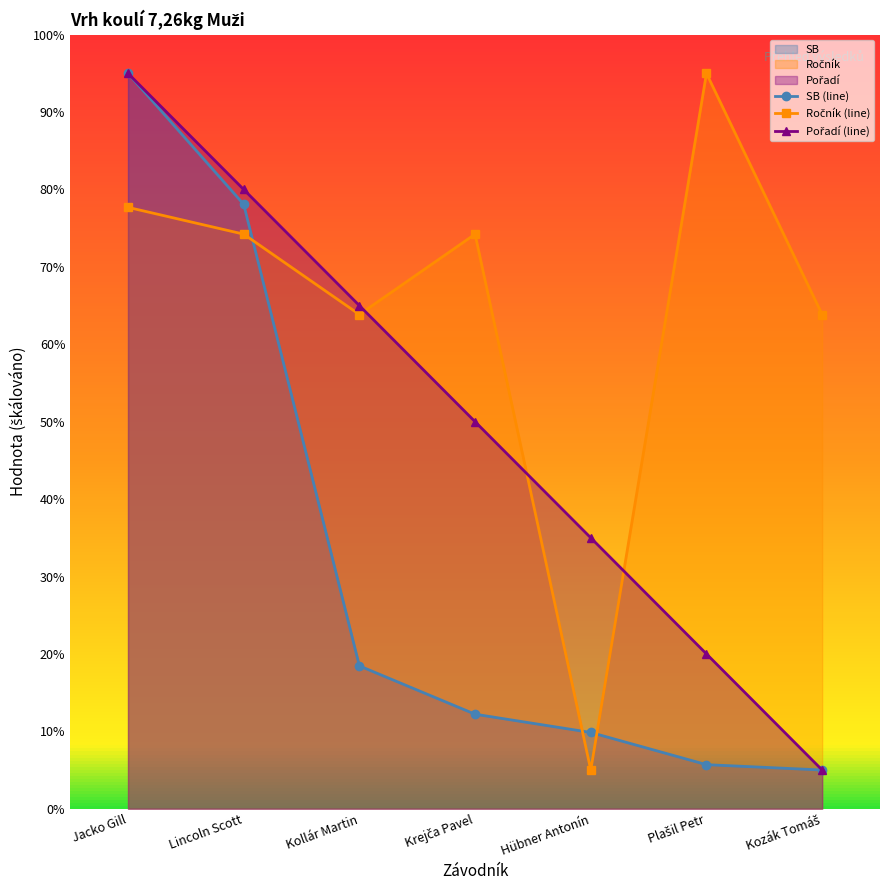

What is the minimum value shown in the chart?

5.0